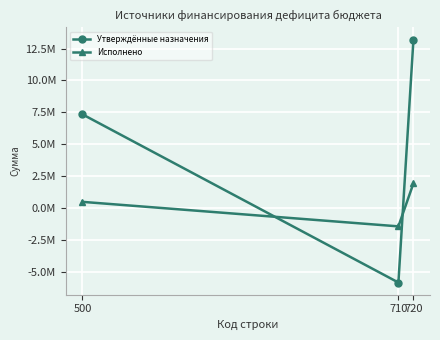

Is this an area chart (filled region under the line)?

No